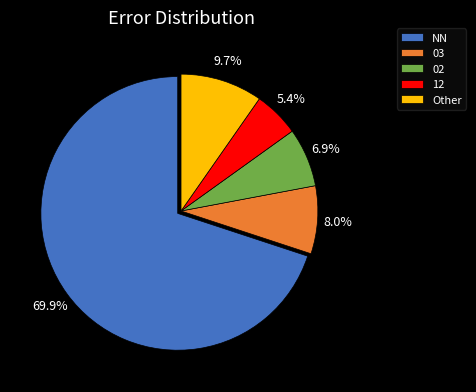

To the nearest percent, what percentage of the pie is 12?

5%